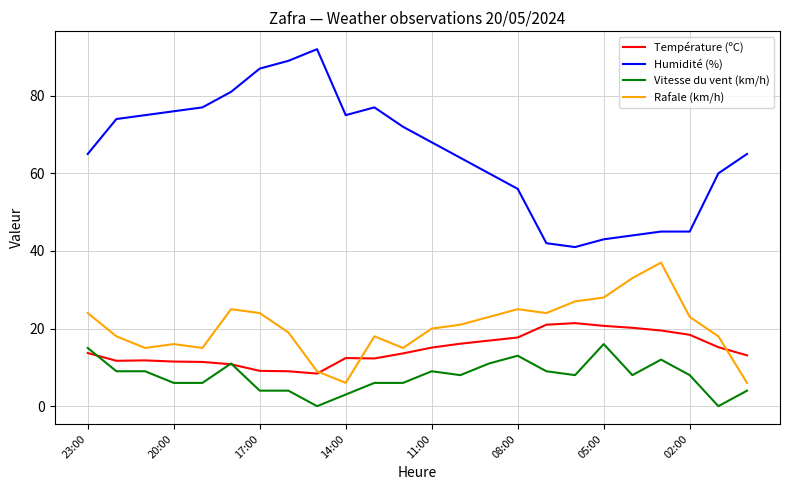

True or false: Humidité (%) and Température (ºC) cross at least once.

False